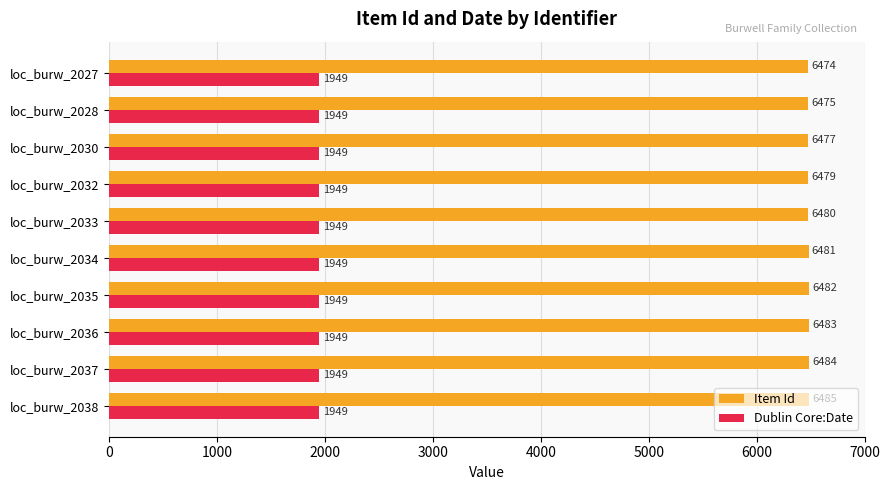

What is the total value across all series at loc_burw_2038?

8434